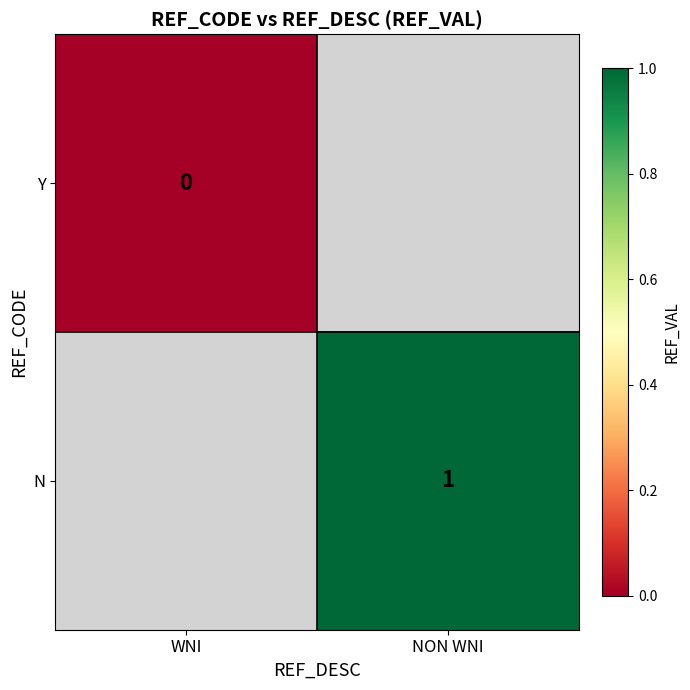

Rank the series at WNI from highest to lowest value.

Y, N